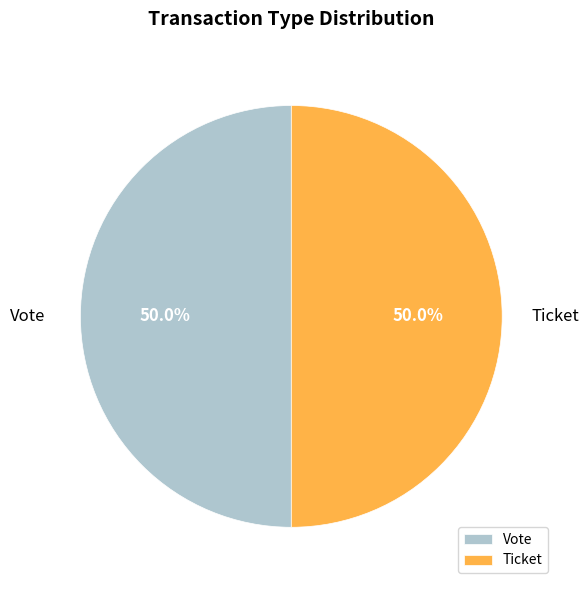

How much of the chart is everything except Vote?

50.0%